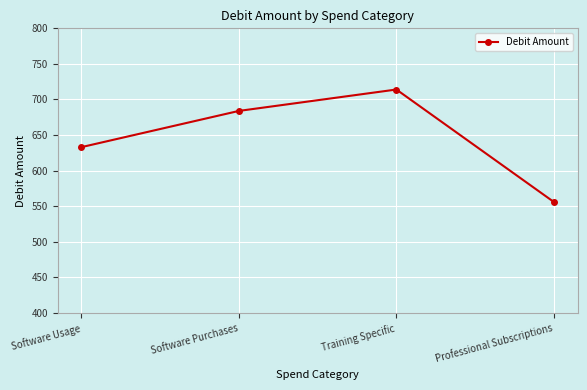

How many values are below 683?

2